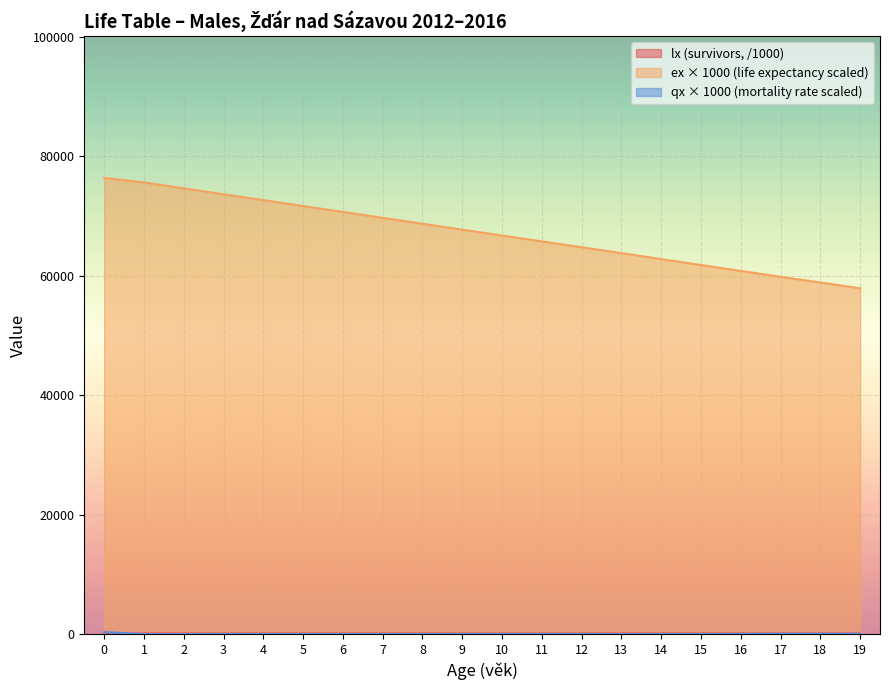

What is the difference between the maximum and minimum values in the qx_scaled series?

340.0